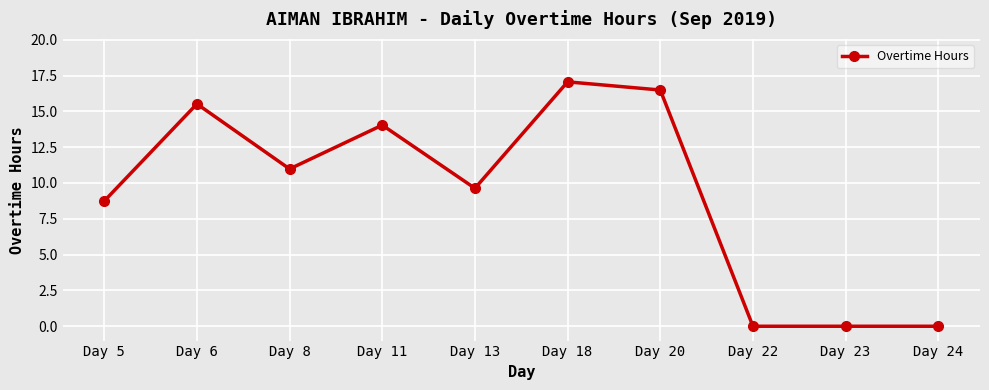

What is the difference between the values at Day 5 and Day 23?

8.7